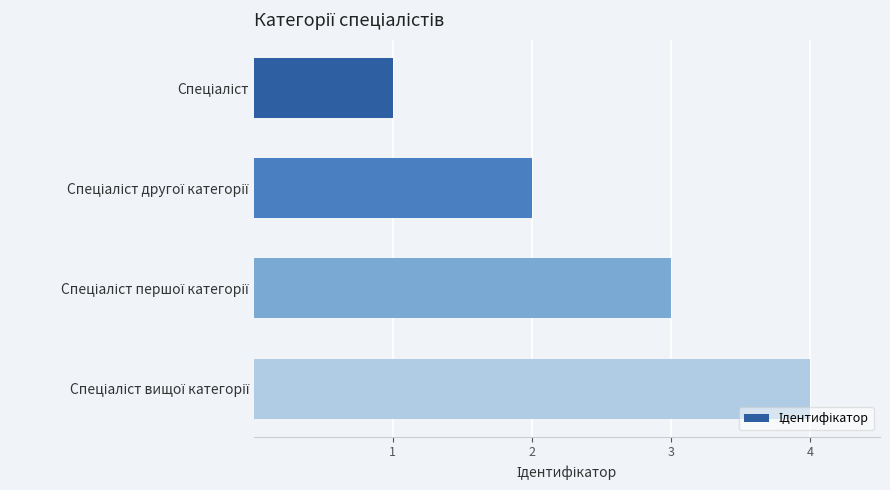

What is the greatest value displayed?

4